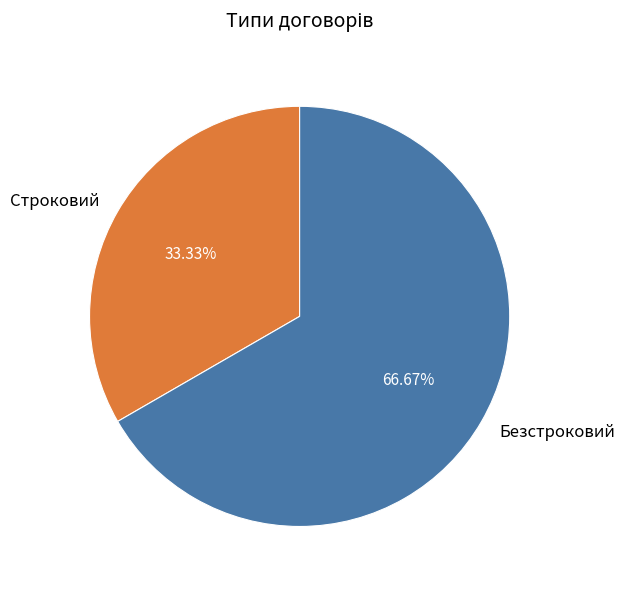

True or false: Строковий accounts for 26% of the total.

False